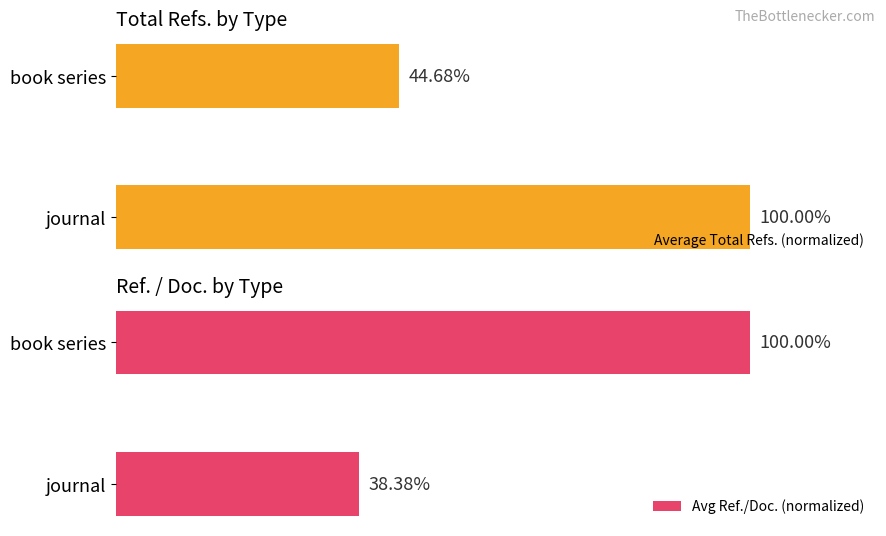

Which category has the lowest value in the Average Total Refs. (normalized) series?

book series